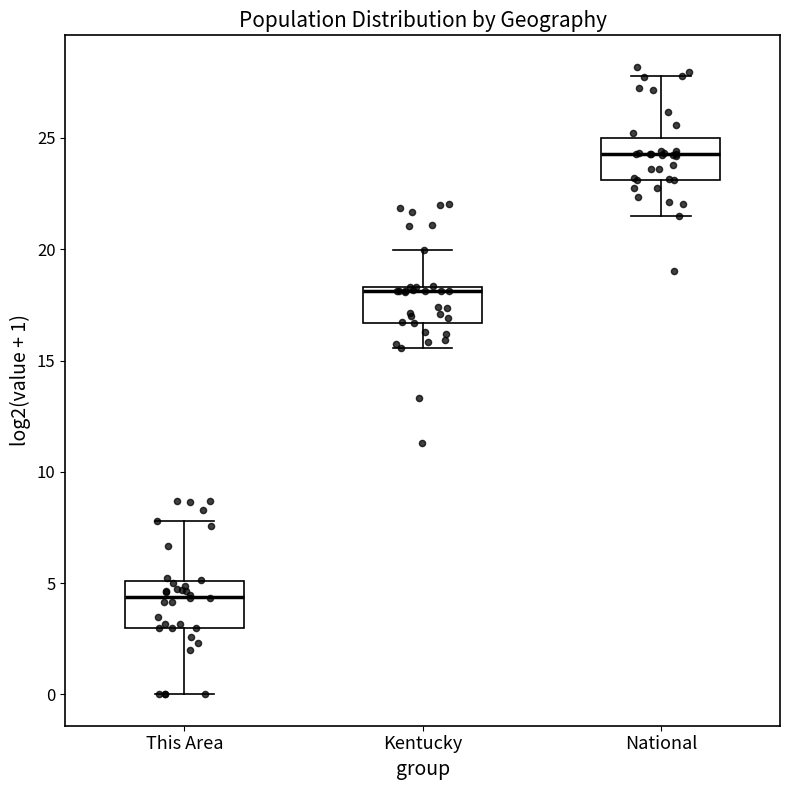

Reading left to right, transcribe this box plot: for each box, give where its median line is, the range the box spans, and where its two whiskers end, as read against the y-axis. The values are not printed on the chart, so give them approximately, as read against the axis.

This Area: median 4.5, box 3.0 to 5.0, whiskers 0.0 to 8.0
Kentucky: median 18.0, box 16.5 to 18.5, whiskers 15.5 to 20.0
National: median 24.5, box 23.0 to 25.0, whiskers 21.5 to 28.0